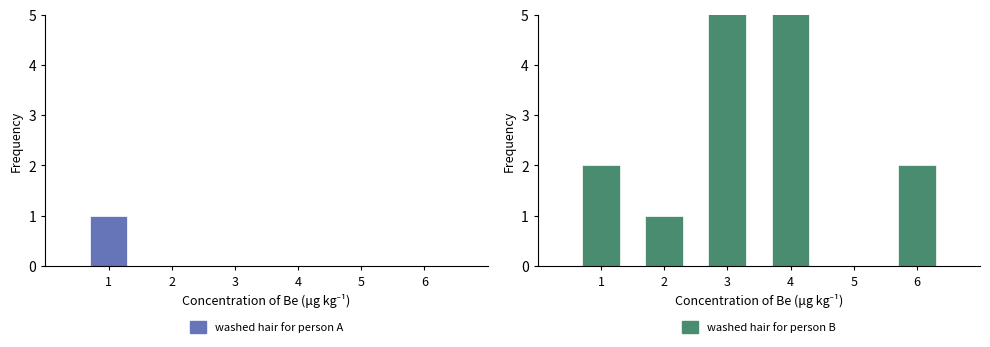

True or false: washed hair for person B has a value of 0 at 5.

True